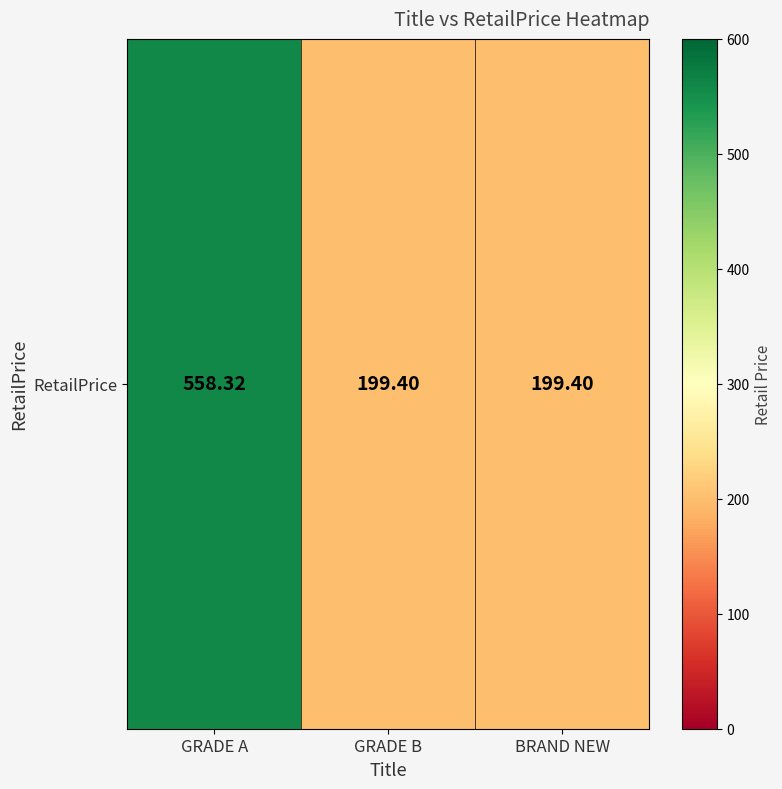

Rank the categories by value from highest to lowest.

GRADE A, GRADE B, BRAND NEW